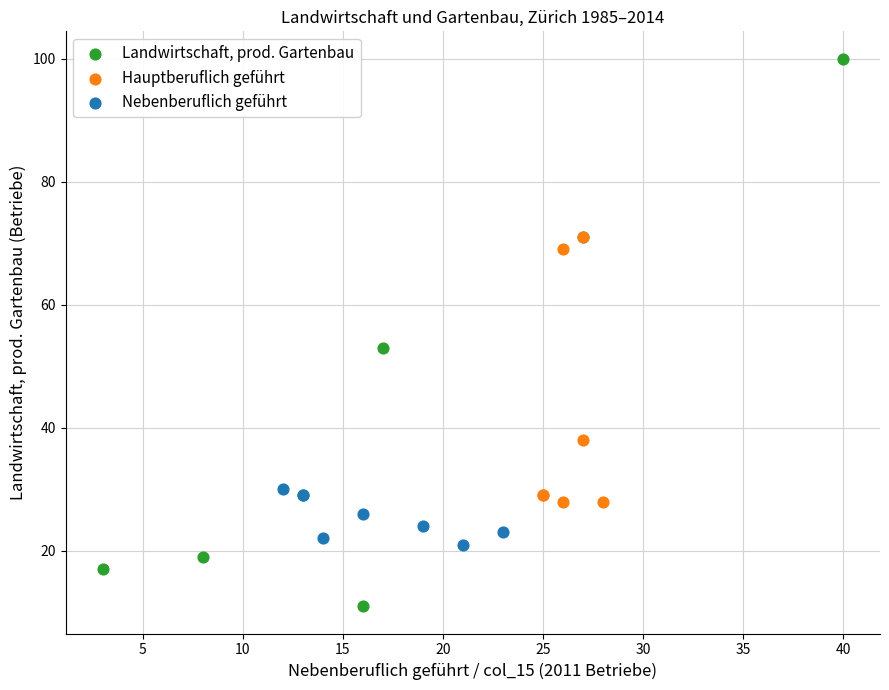

Which series contains the lowest Y value?

Landwirtschaft, prod. Gartenbau